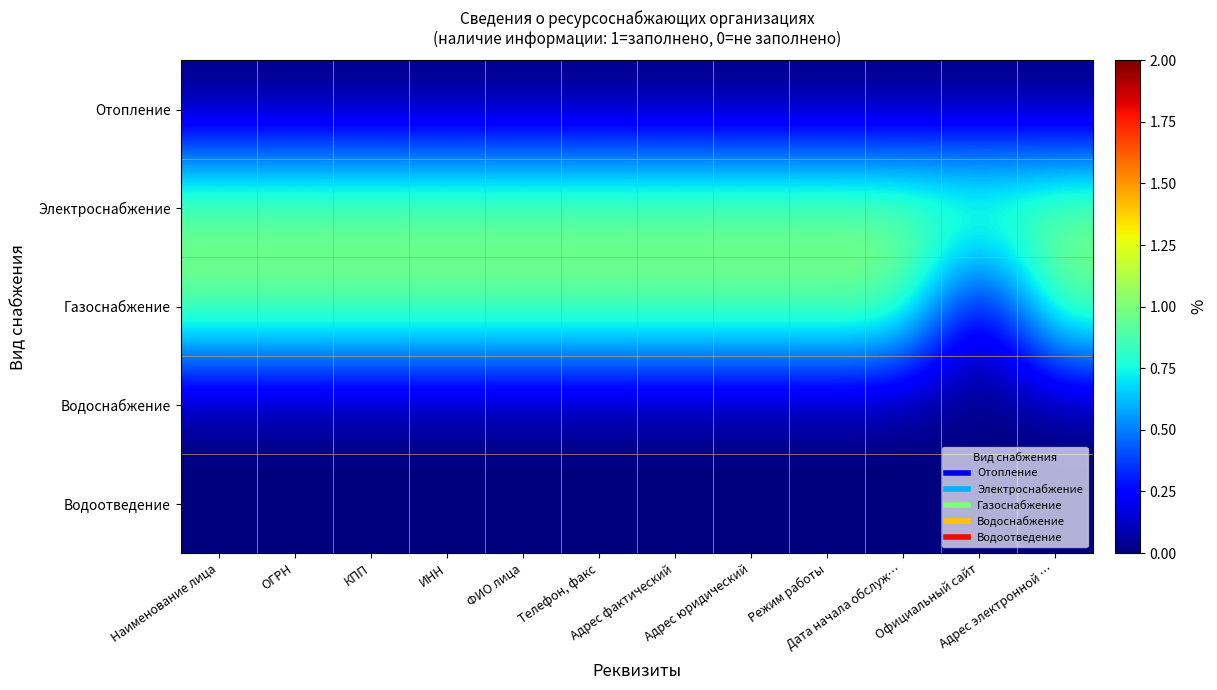

Which series has the largest total across all categories?

Электроснабжение